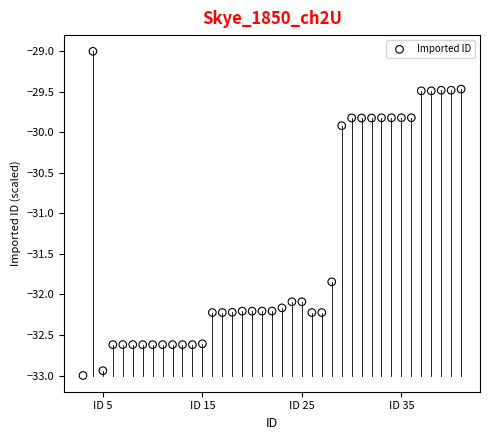

What Y value in the scatter plot is closest to -31?

-31.8